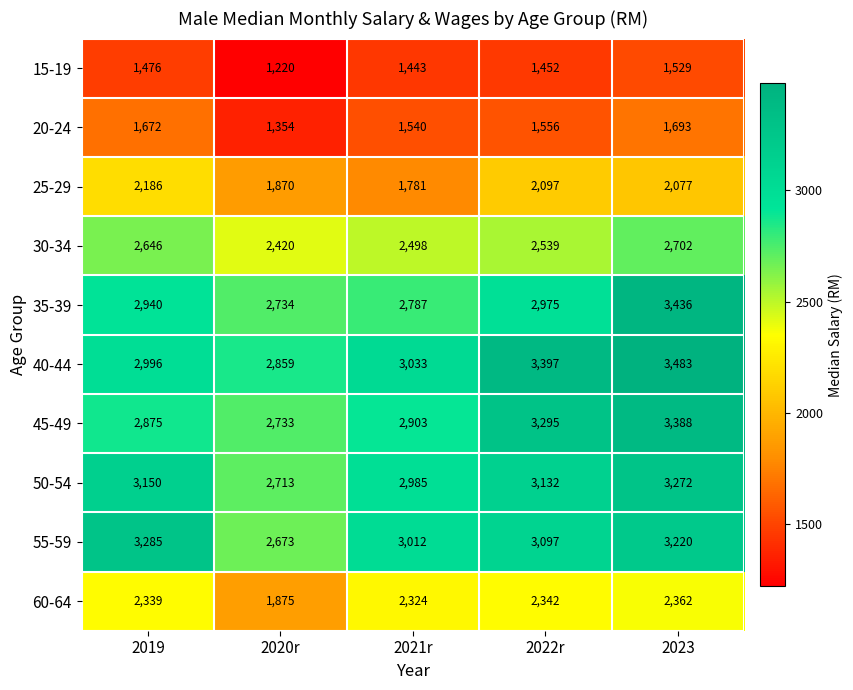

Which series has the largest total across all categories?

40-44